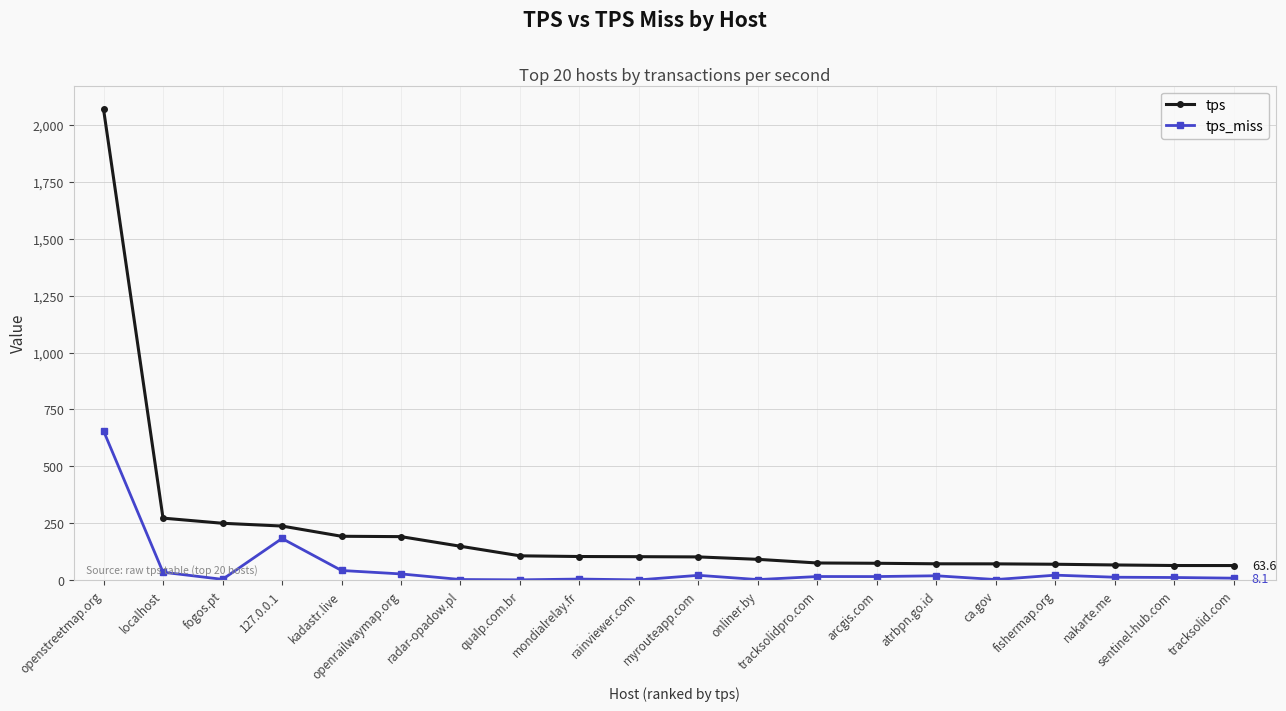

What is the difference between the maximum and minimum values in the tps series?

2006.9